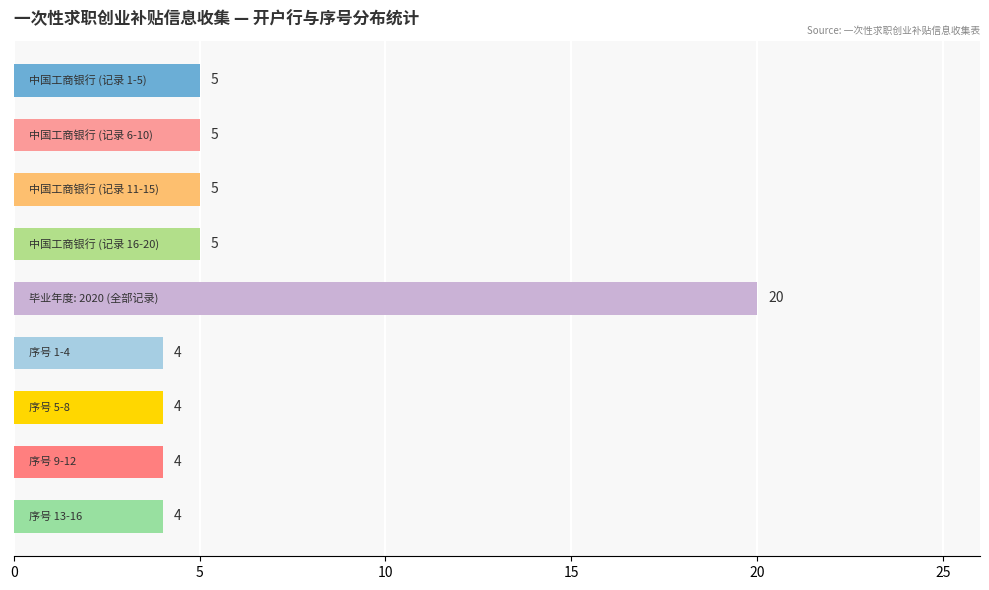

How many values are below 5?

4